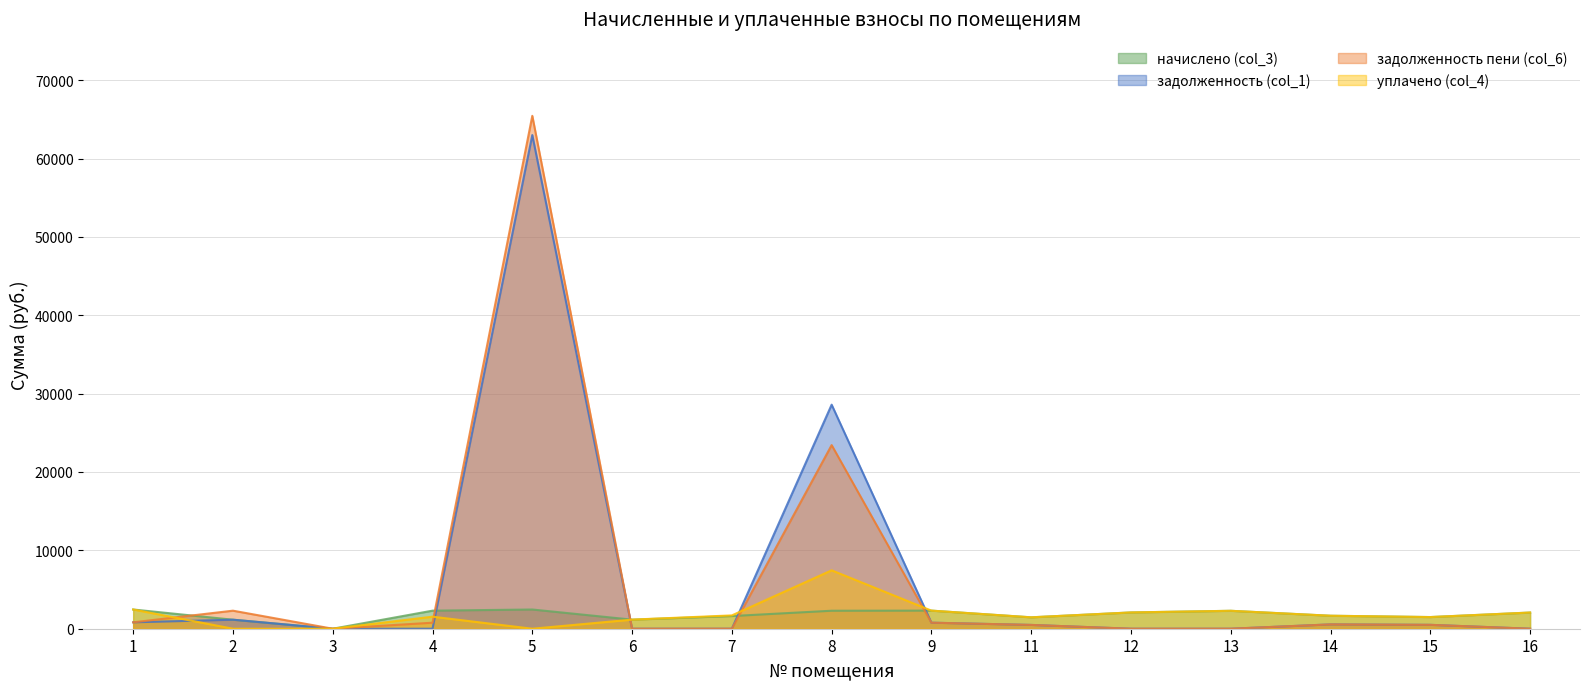

Which series changed the most between 12 and 14?

задолженность (col_1)